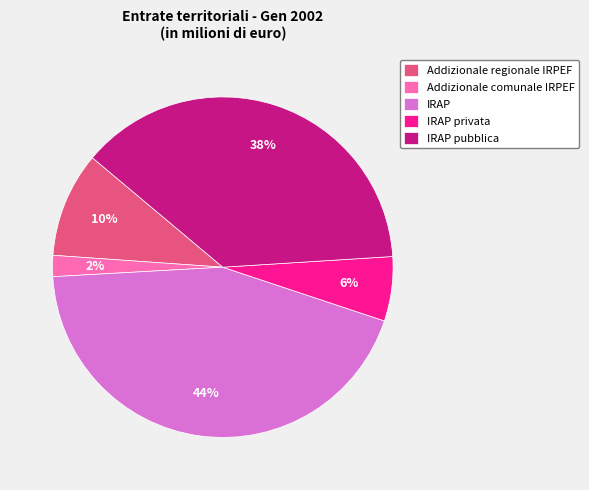

Count the number of slices in the pie.

5